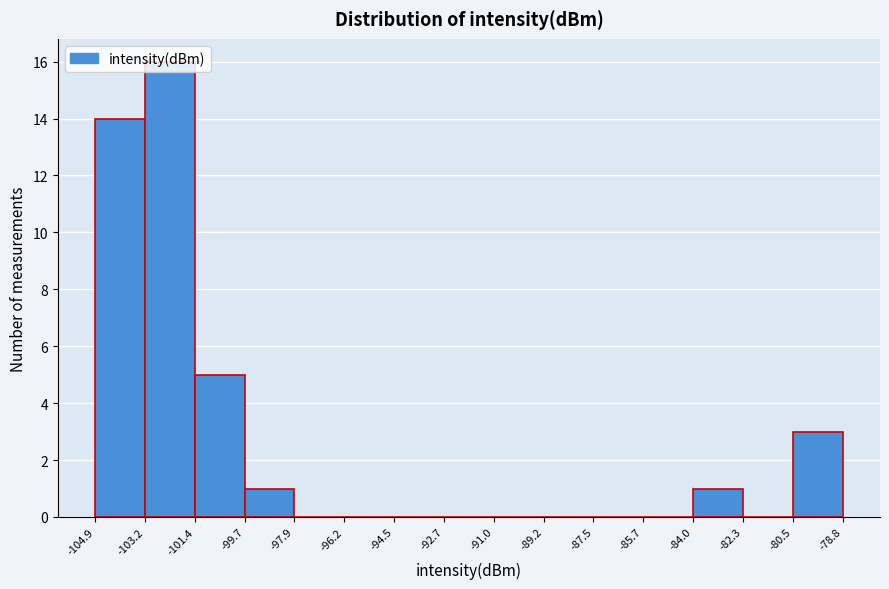

Reading left to right, list every bar in this chart as the range it spans on the x-axis followed by its height. The values are not printed on the chart, so give them approximately, as read against the axis.

-104.9 to -103.2: 14
-103.2 to -101.4: 16
-101.4 to -99.7: 5
-99.7 to -97.9: 1
-97.9 to -96.2: 0
-96.2 to -94.5: 0
-94.5 to -92.7: 0
-92.7 to -91.0: 0
-91.0 to -89.2: 0
-89.2 to -87.5: 0
-87.5 to -85.7: 0
-85.7 to -84.0: 0
-84.0 to -82.3: 1
-82.3 to -80.5: 0
-80.5 to -78.8: 3